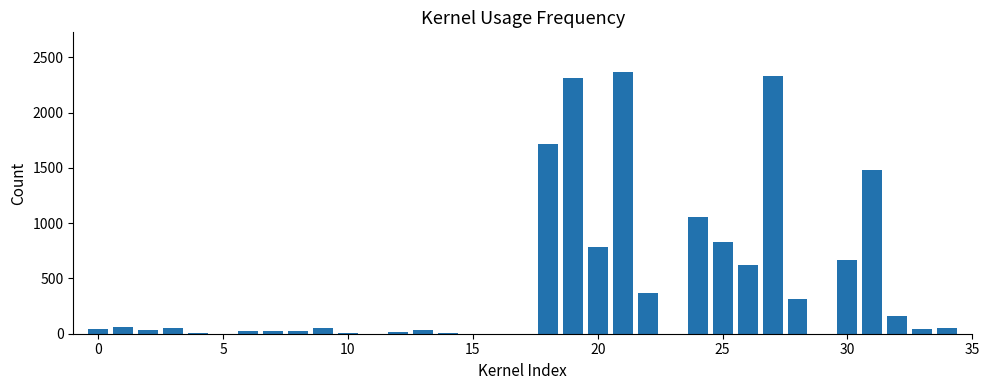

What is the sum of all values?

15498.9